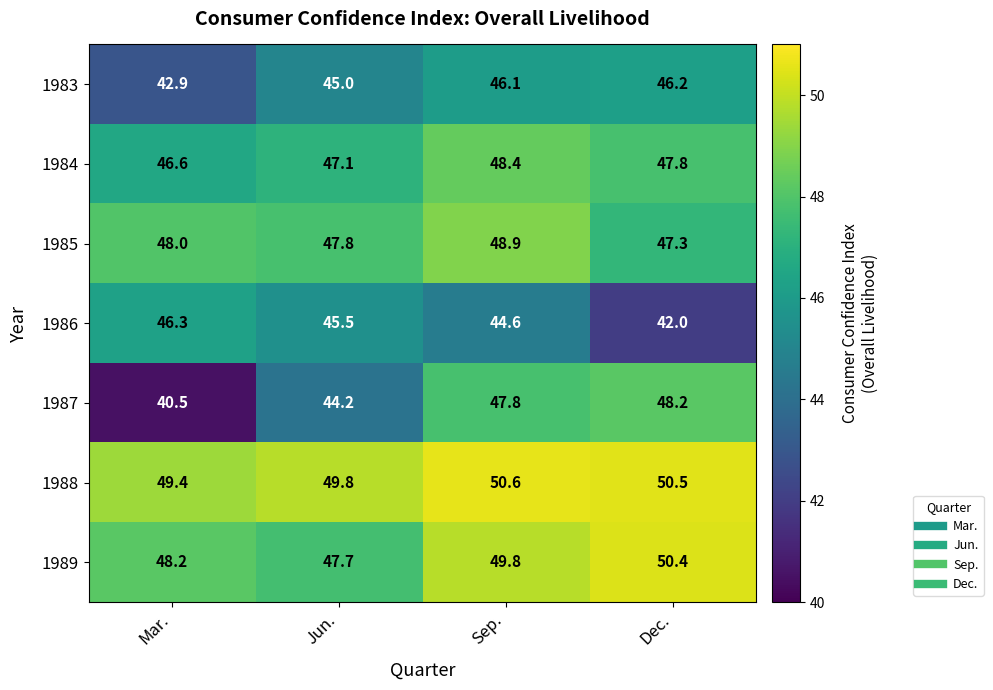

Reading left to right, extract all data points from this chart.

1983: 42.9	45.0	46.1	46.2
1984: 46.6	47.1	48.4	47.8
1985: 48.0	47.8	48.9	47.3
1986: 46.3	45.5	44.6	42.0
1987: 40.5	44.2	47.8	48.2
1988: 49.4	49.8	50.6	50.5
1989: 48.2	47.7	49.8	50.4